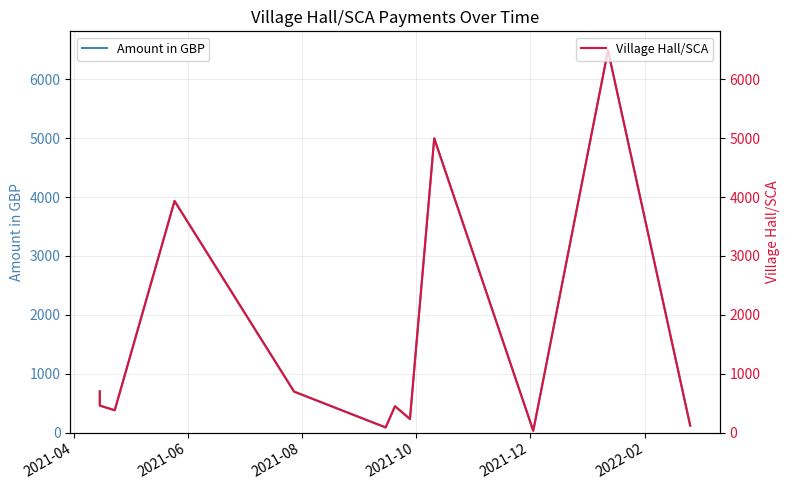

At 2021-06, list the series in order from smallest to largest.

Amount in GBP, Village Hall/SCA